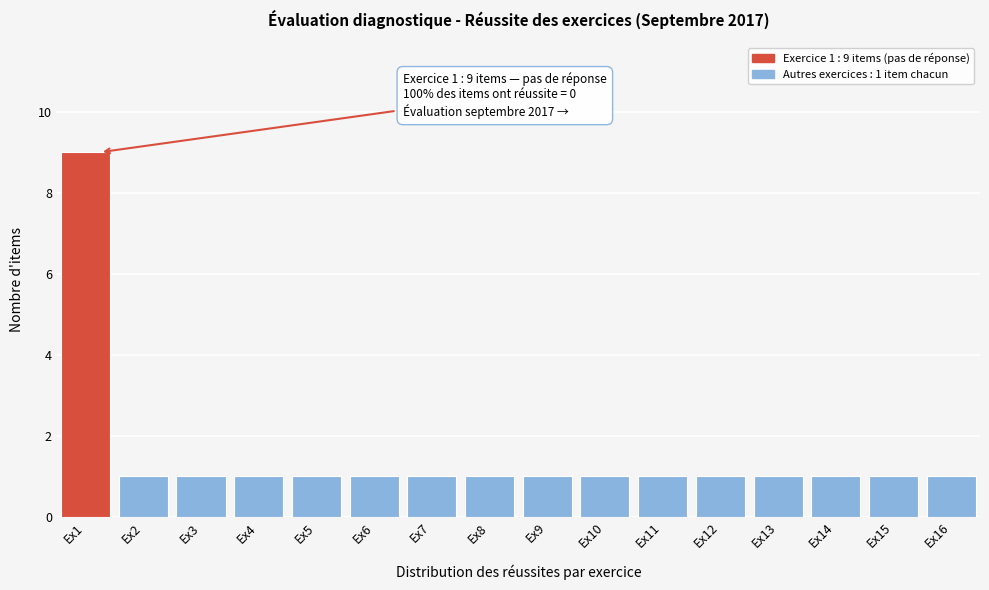

Reading left to right, transcribe all the data shown in this chart.

9	1	1	1	1	1	1	1	1	1	1	1	1	1	1	1